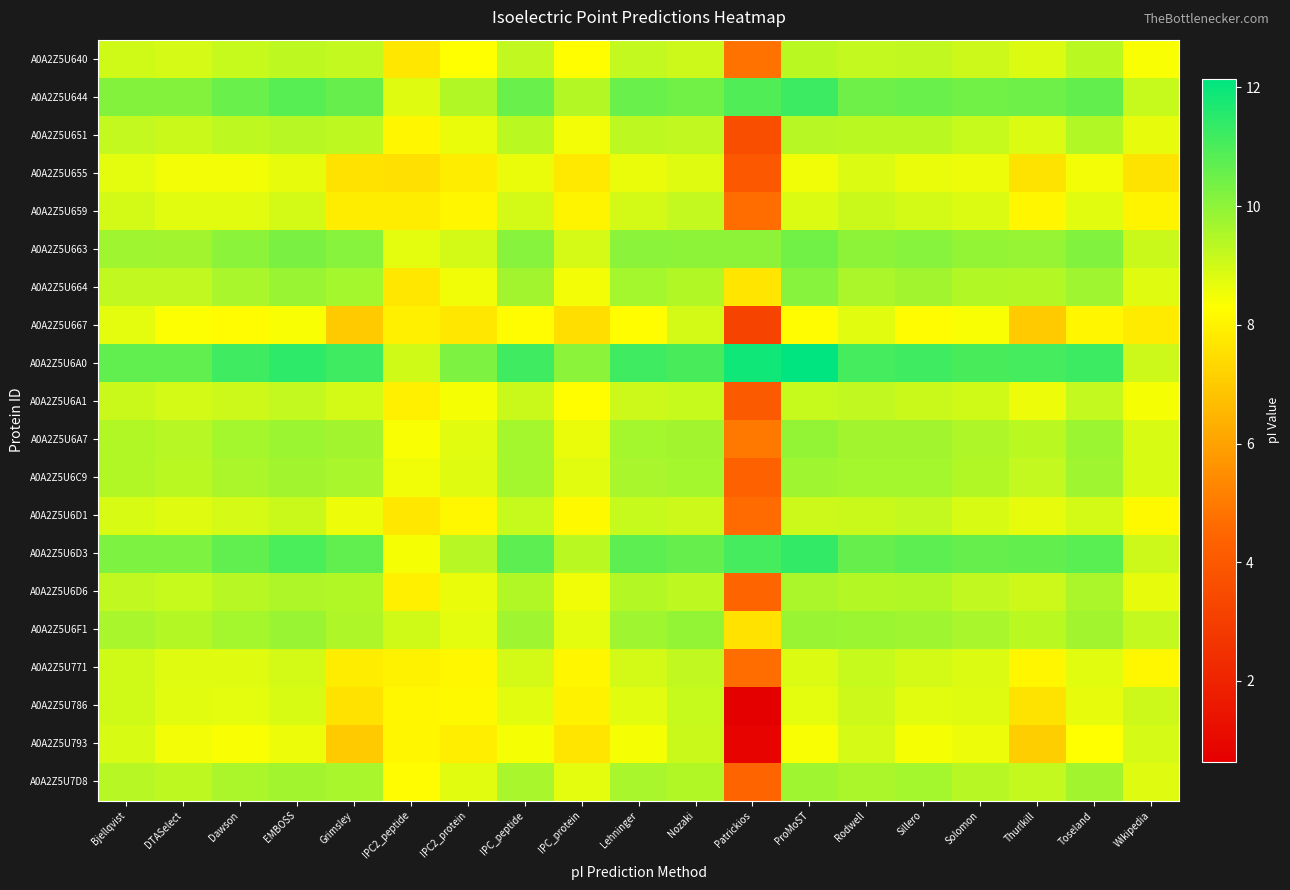

Which has a higher value, Solomon or Rodwell?

Rodwell